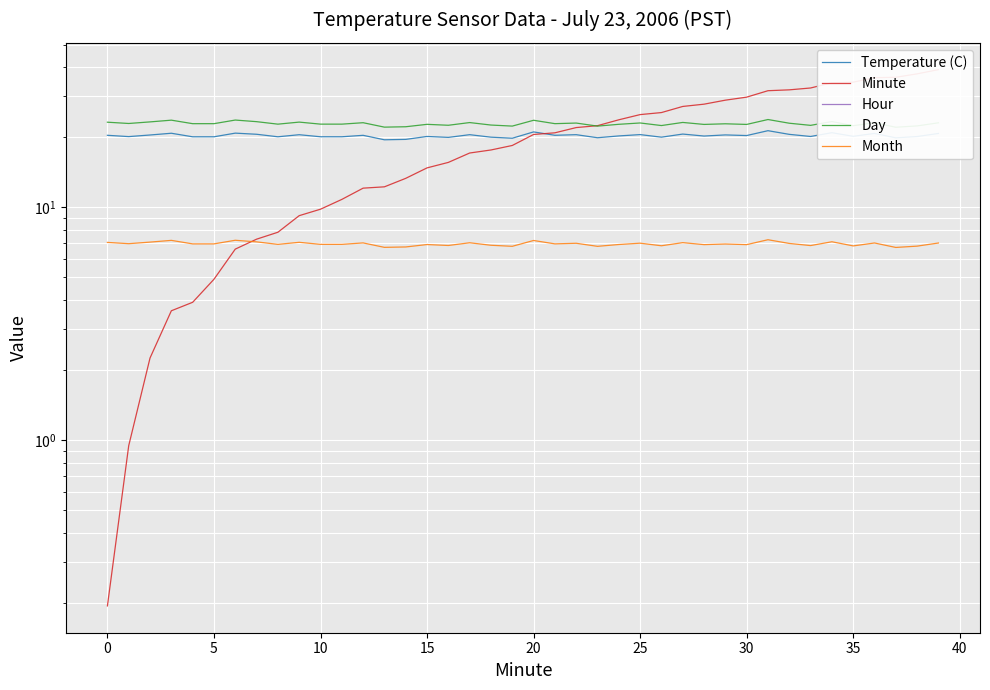

True or false: Minute and Day intersect in this chart.

True